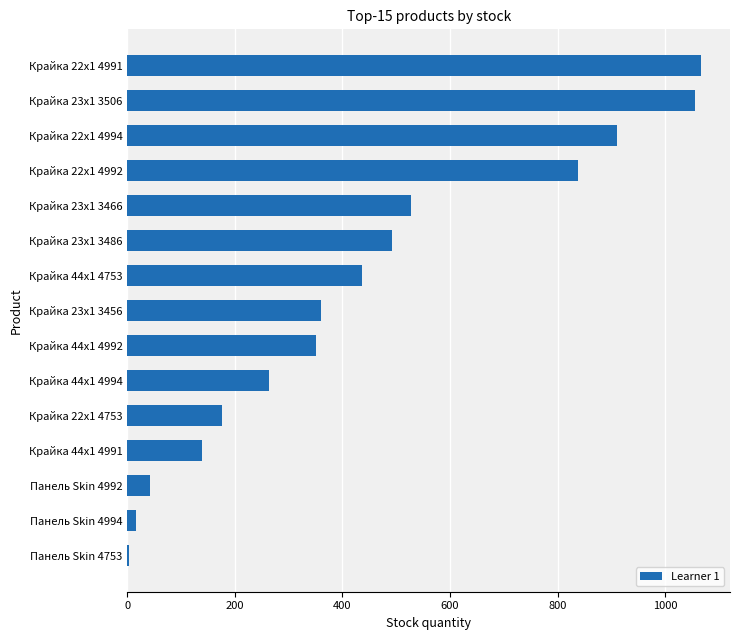

Reading bottom to top, extract all data points from this chart.

4	16	42	139	176	263	350	361	436	492	528	838	910	1056	1067